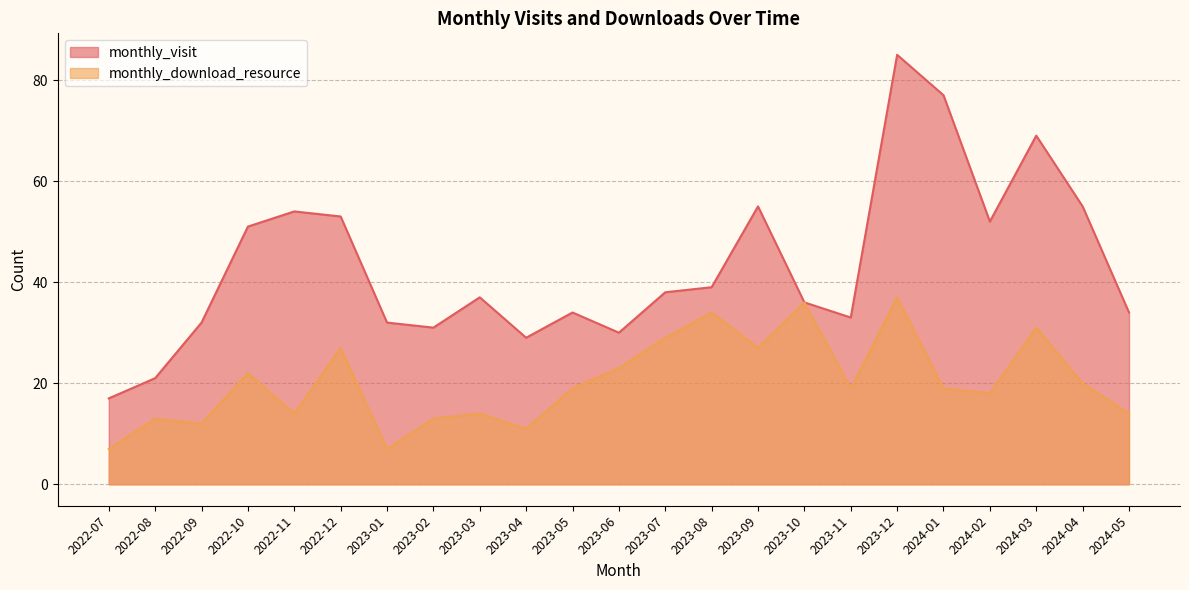

At 2023-04, list the series in order from smallest to largest.

monthly_download_resource, monthly_visit